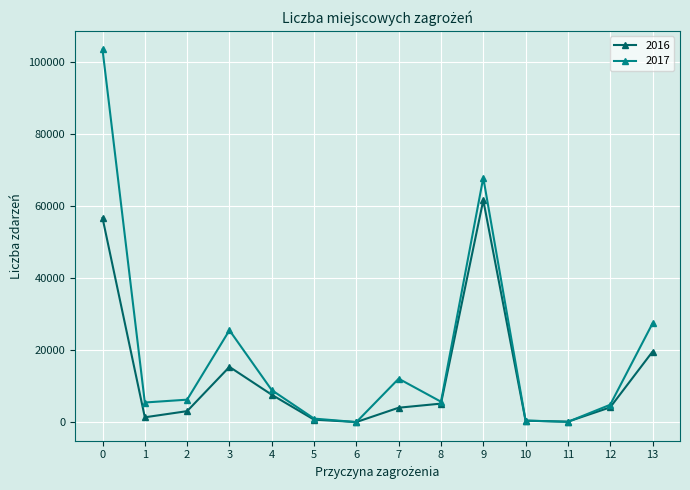

Does the chart display data point markers on the line(s)?

Yes